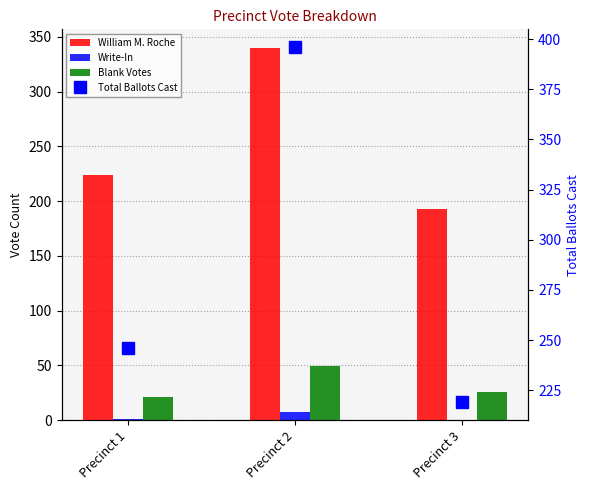

What is the difference between the highest and lowest values at Precinct 1?

245